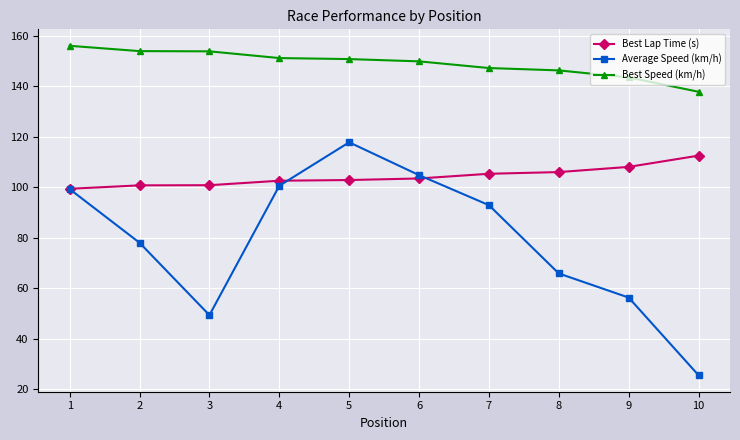

Is the value of Average Speed (km/h) at 9 greater than the value of Best Speed (km/h) at 6?

No